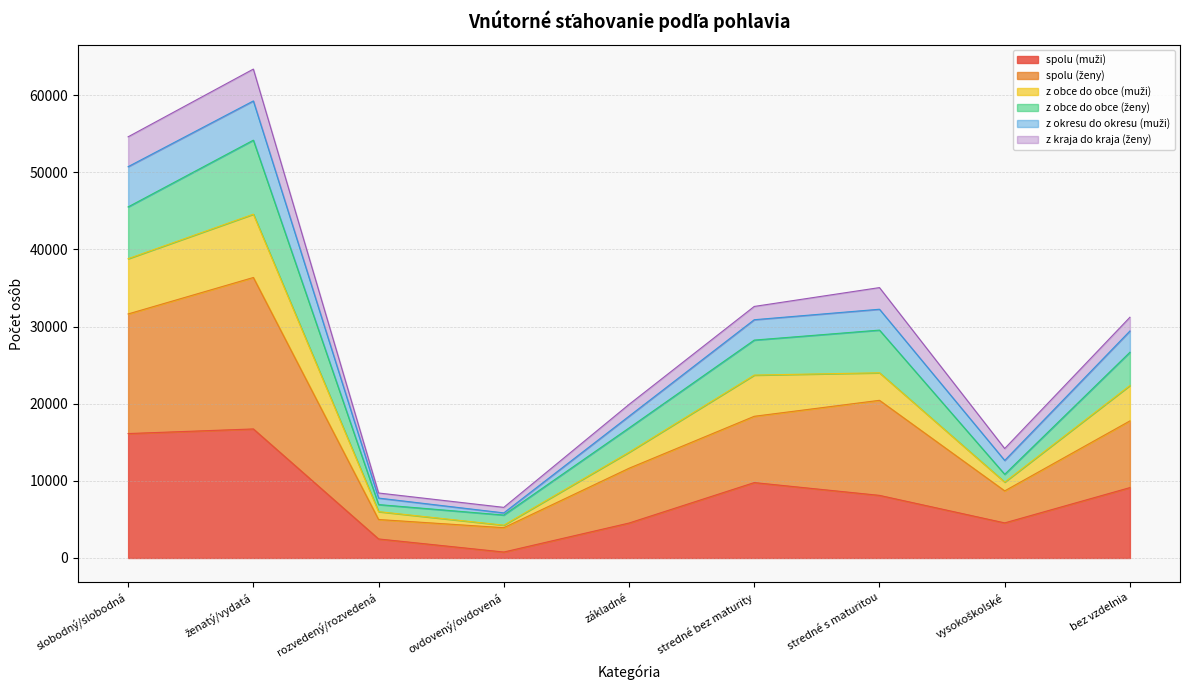

What is the total value across all series at stredné s maturitou?

35044